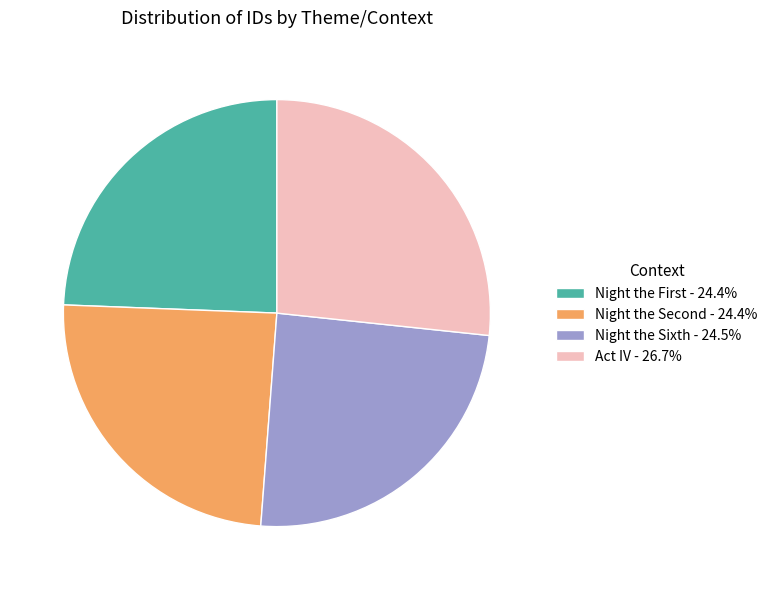

Does Act IV account for over 50% of the chart?

No